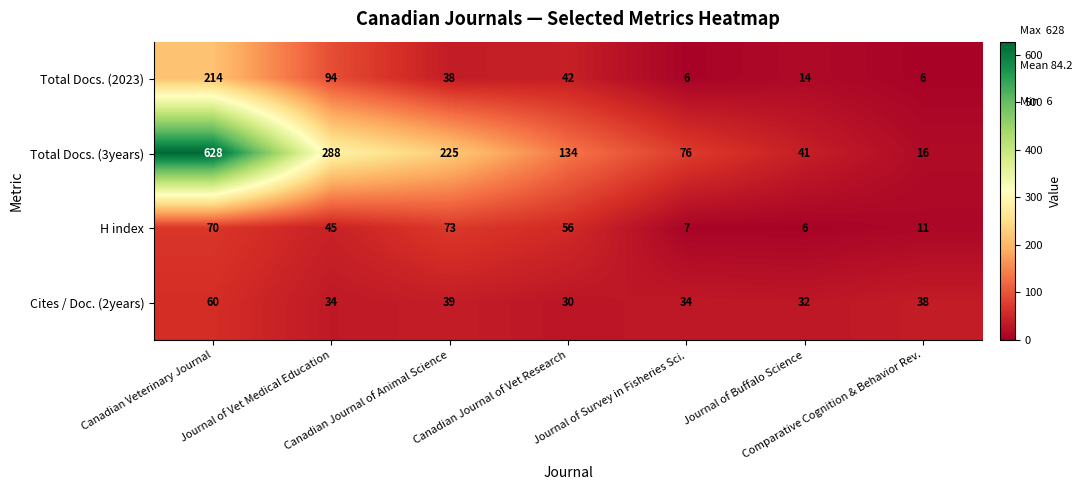

Which series has the largest total across all categories?

Total Docs. (3years)